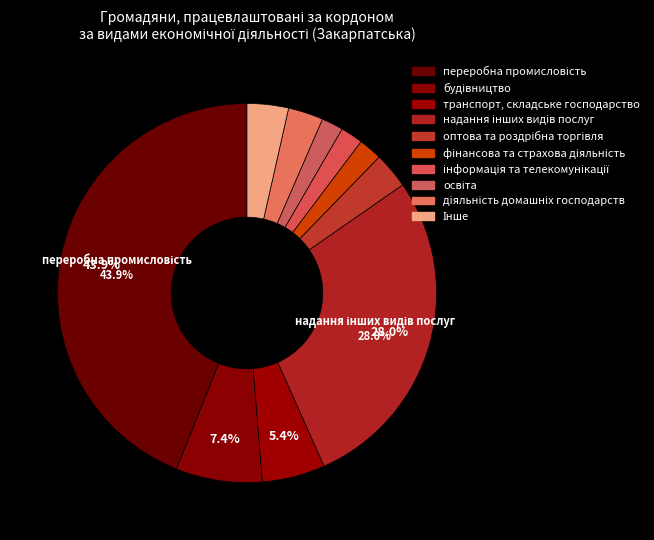

How many segments does this pie chart have?

10